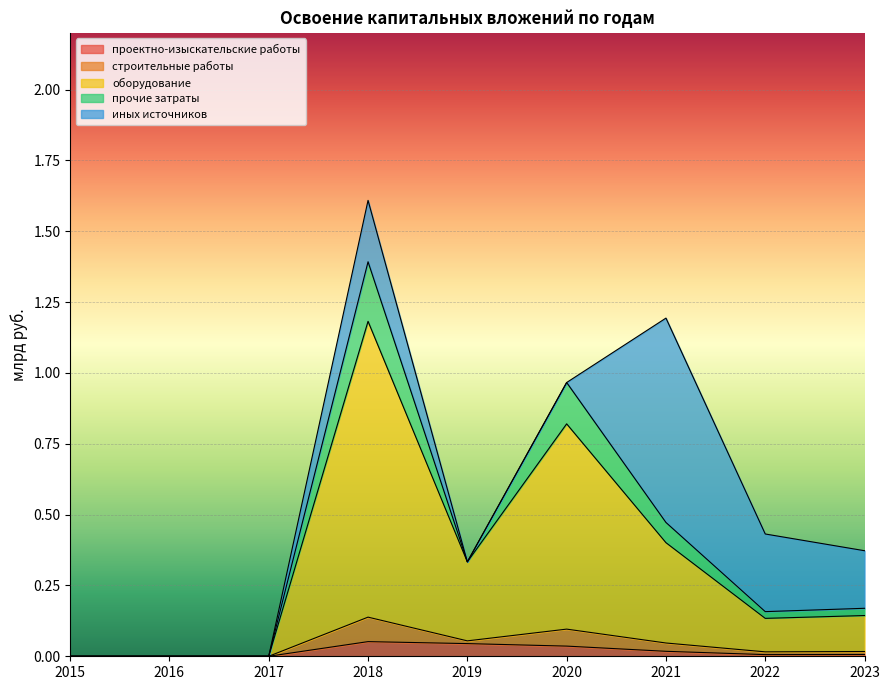

Rank the categories by строительные работы value from highest to lowest.

2018, 2020, 2021, 2019, 2023, 2022, 2015, 2016, 2017